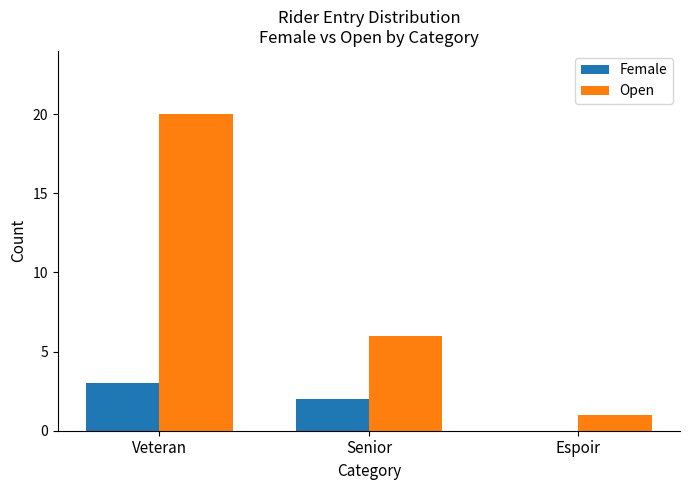

What is the sum of all Open values?

27